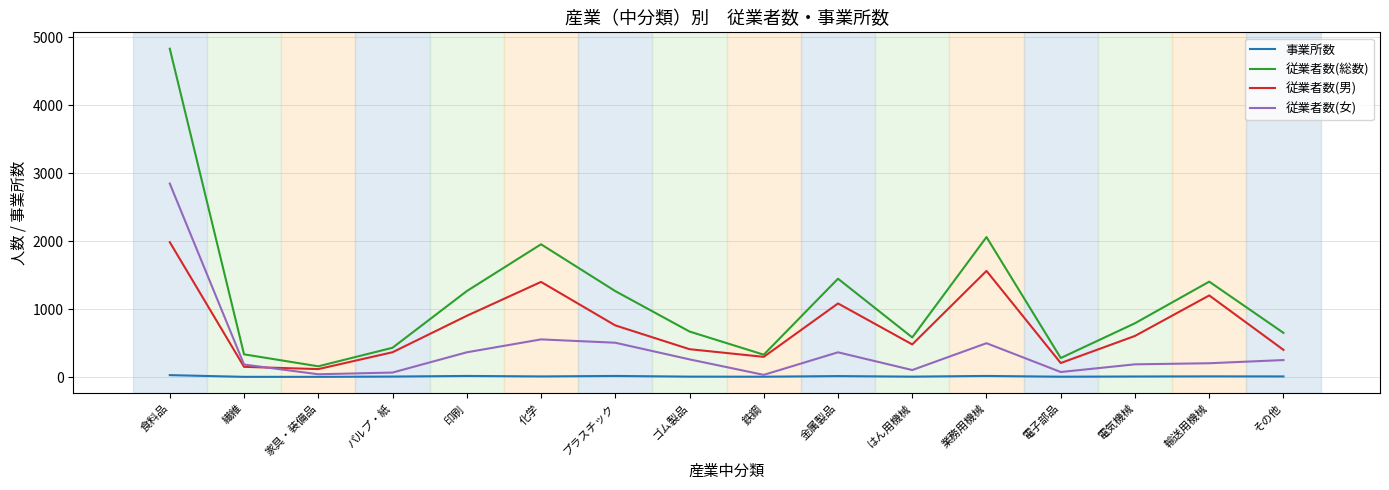

Between プラスチック and 鉄鋼, which series saw the biggest shift?

従業者数(総数)